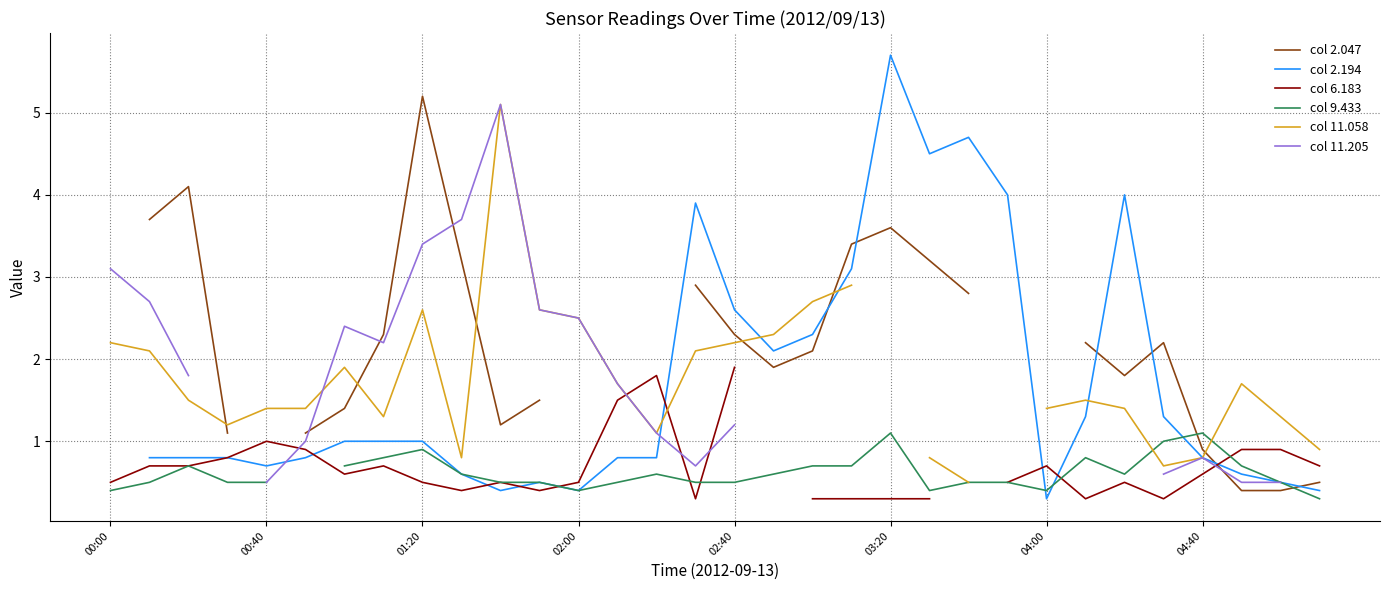

True or false: col 9.433 has a value of 1.2 at 01:20.

False